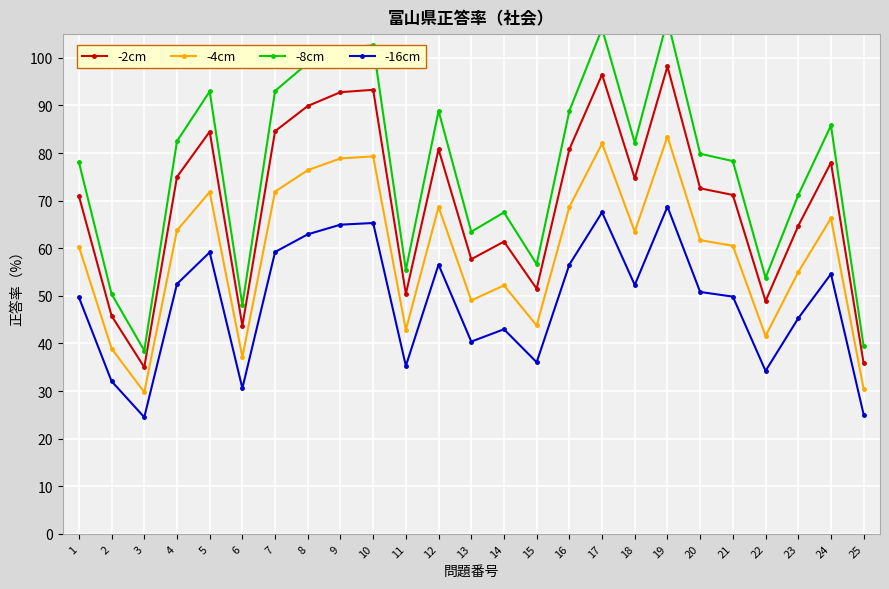

Where is -8cm nearest to the value 73?

23